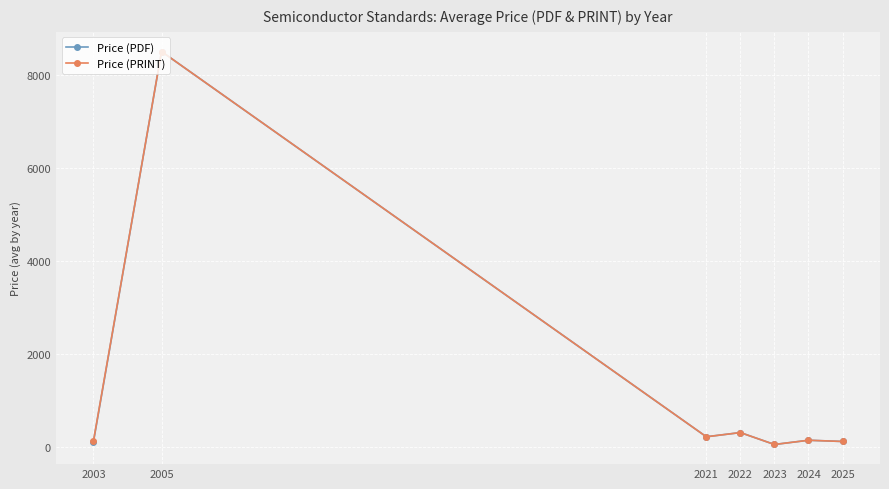

Is it true that Price (PDF) equals 54.0 at 2023?

True